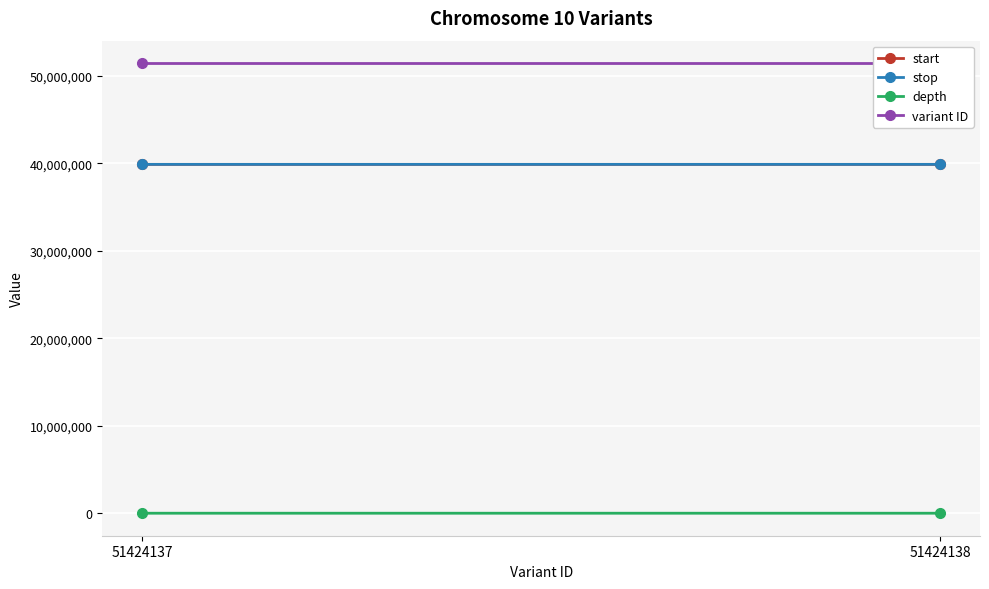

The variant ID series shows 25576169 at 51424138. True or false?

False